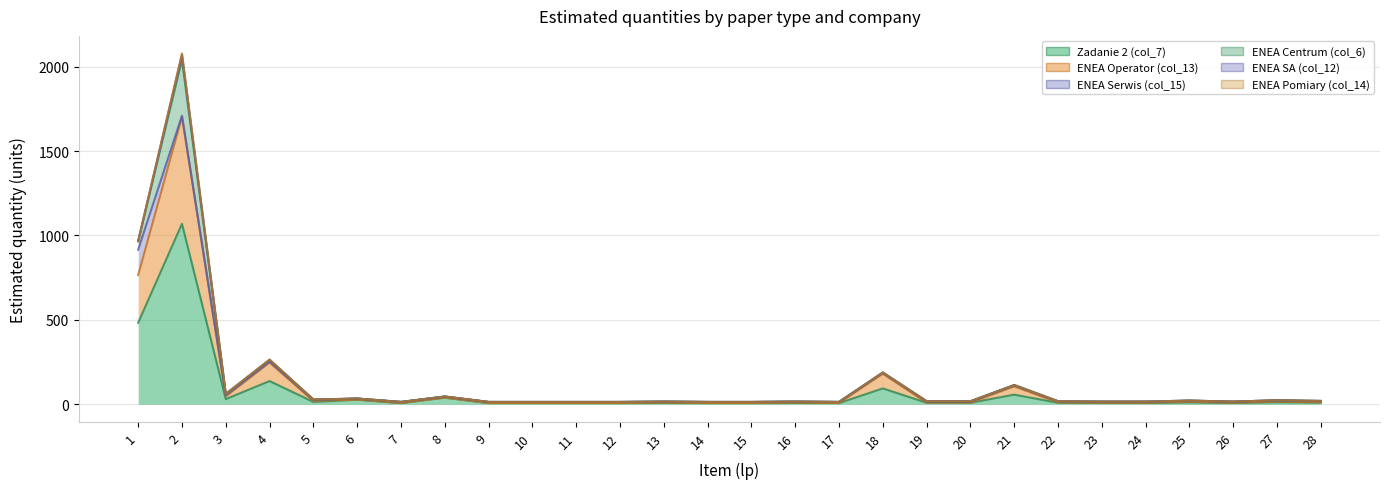

List the series in order of their peak value, lowest first.

ENEA Pomiary (col_14), ENEA SA (col_12), ENEA Serwis (col_15), ENEA Centrum (col_6), ENEA Operator (col_13), Zadanie 2 (col_7)